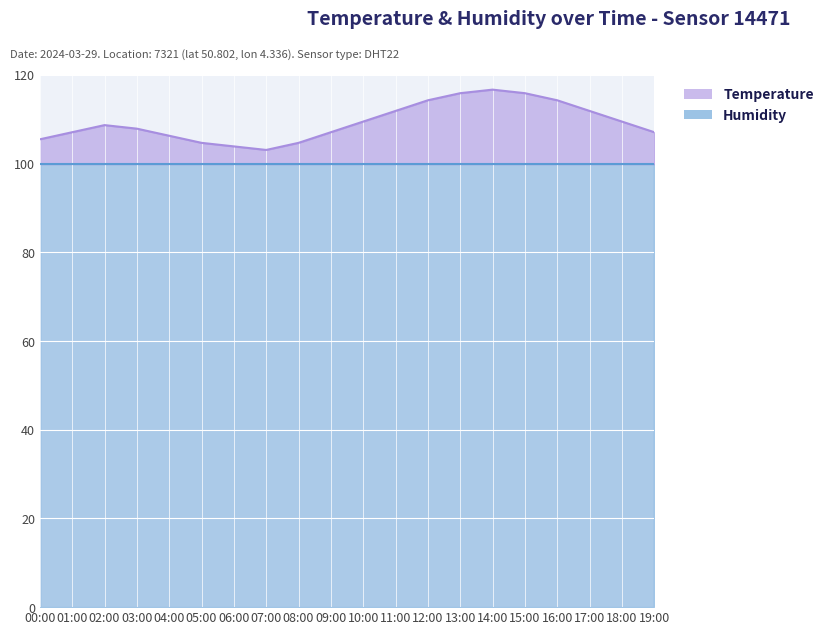

Where does the data first go above 108?

02:00